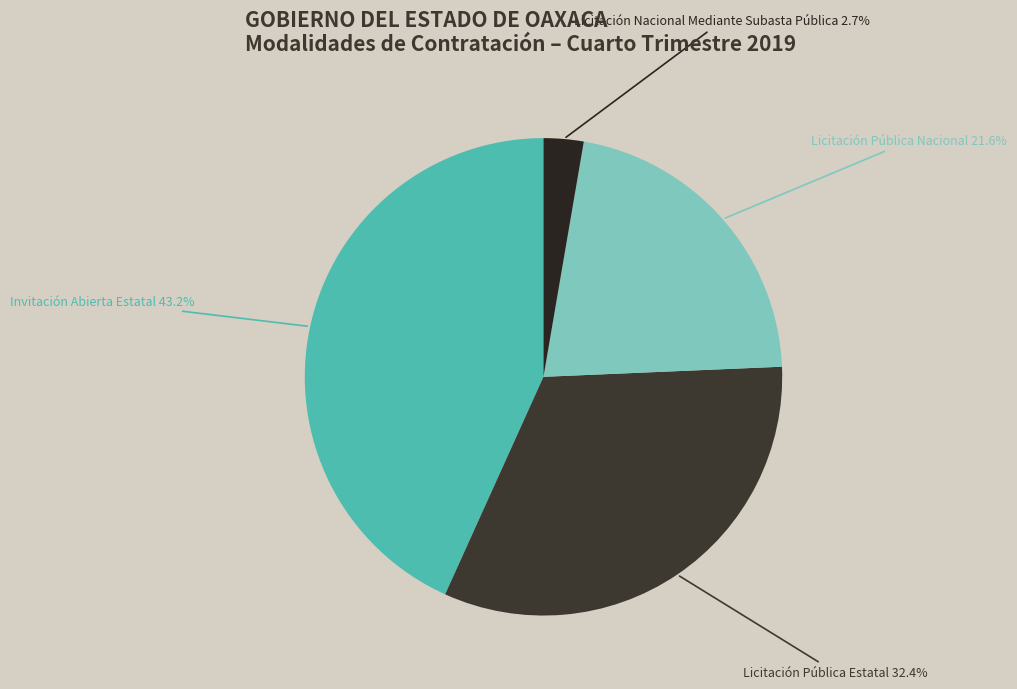

Is the sum of Licitación Pública Nacional and Invitación Abierta Estatal greater than half?

Yes